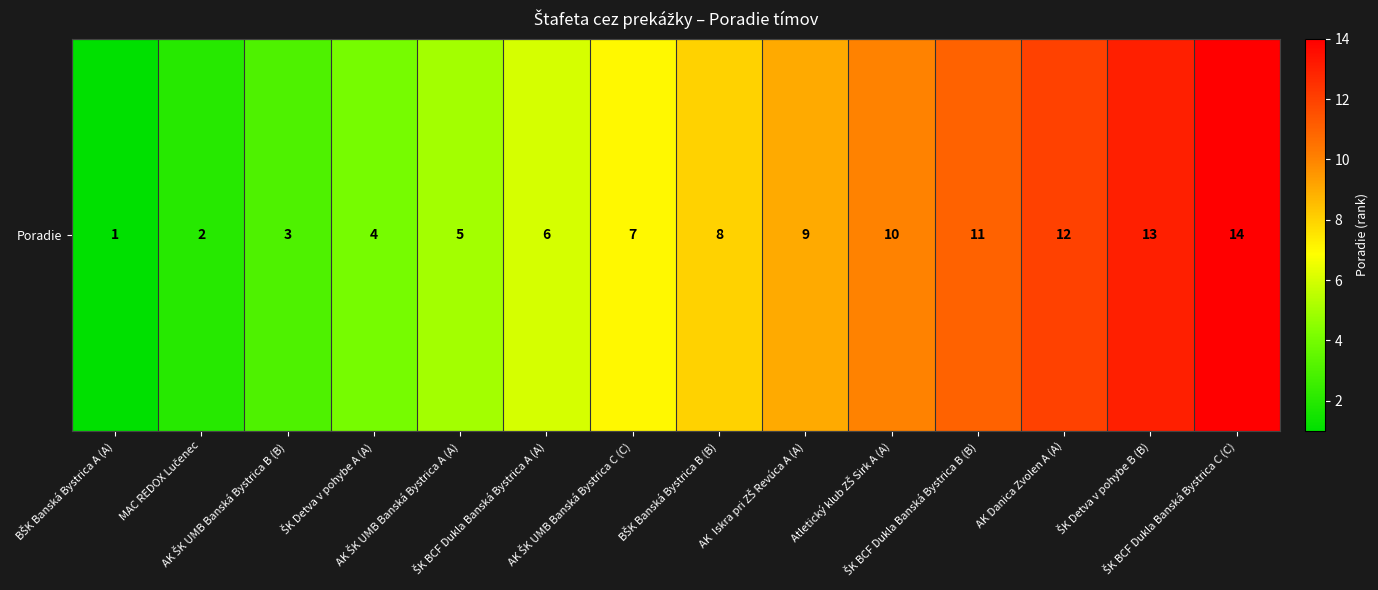

Rank the categories by value from lowest to highest.

BŠK Banská Bystrica A (A), MAC REDOX Lučenec, AK ŠK UMB Banská Bystrica B (B), ŠK Detva v pohybe A (A), AK ŠK UMB Banská Bystrica A (A), ŠK BCF Dukla Banská Bystrica A (A), AK ŠK UMB Banská Bystrica C (C), BŠK Banská Bystrica B (B), AK  Iskra pri ZŠ Revúca A (A), Atletický klub ZŠ Sirk A (A), ŠK BCF Dukla Banská Bystrica B (B), AK Danica Zvolen A (A), ŠK Detva v pohybe B (B), ŠK BCF Dukla Banská Bystrica C (C)